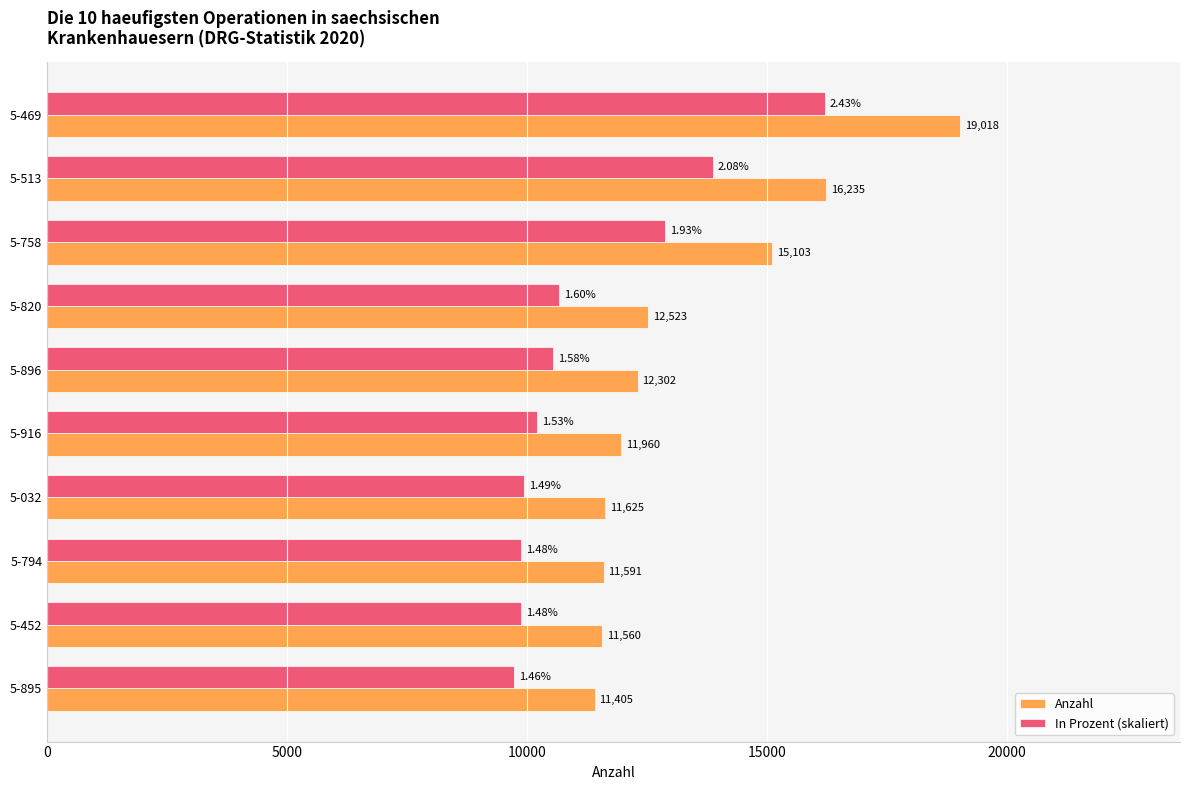

Which series has the largest range (max minus min)?

Anzahl